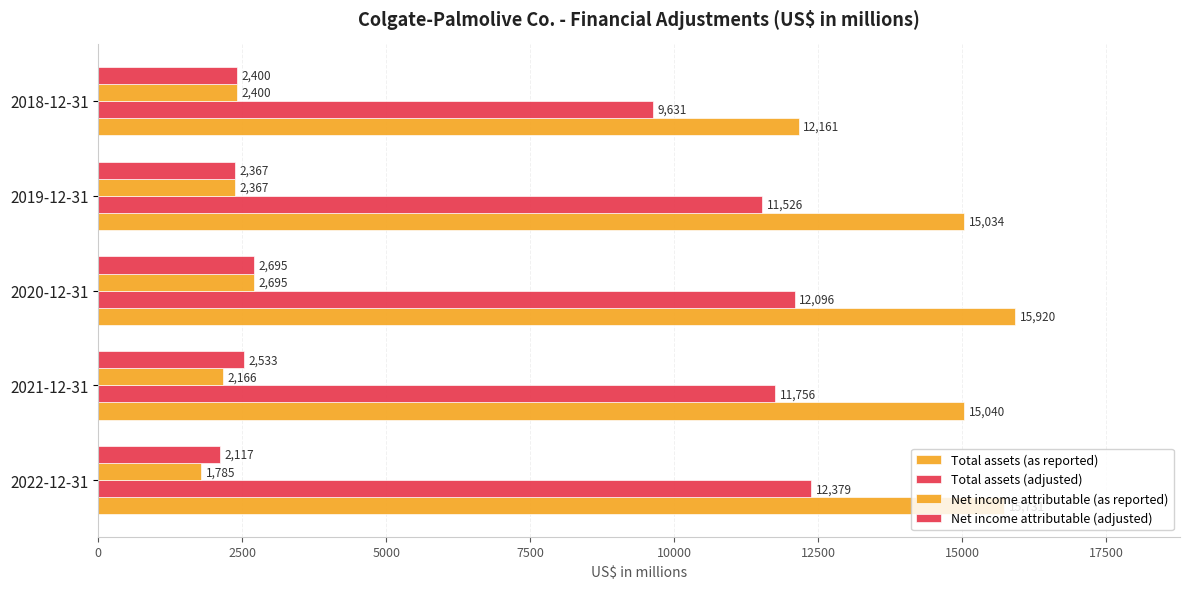

How many distinct data groups are displayed?

4